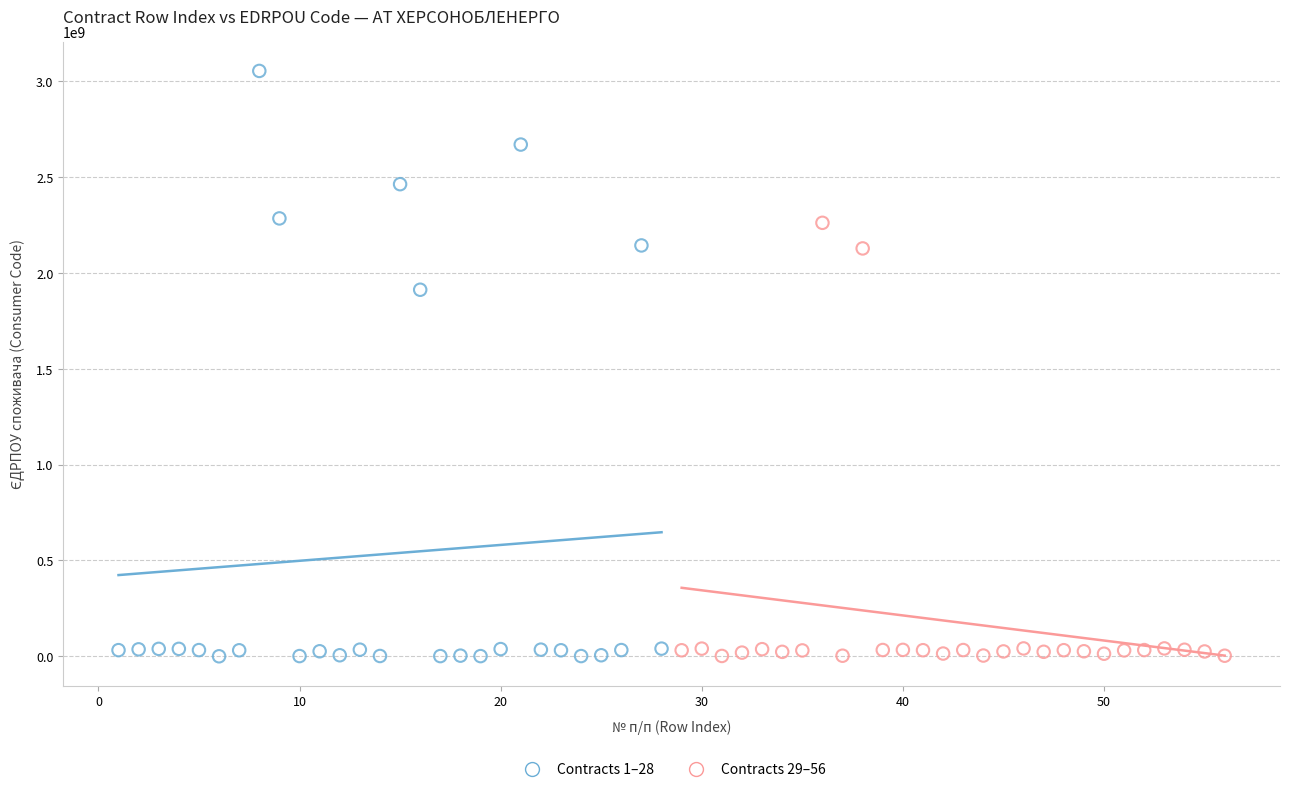

Which series contains the highest Y value?

Contracts 1–28